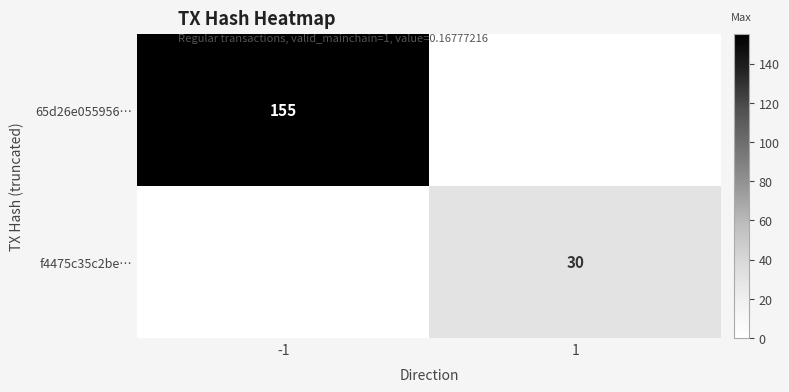

True or false: 65d26e055956… has a value of 70 at -1.

False